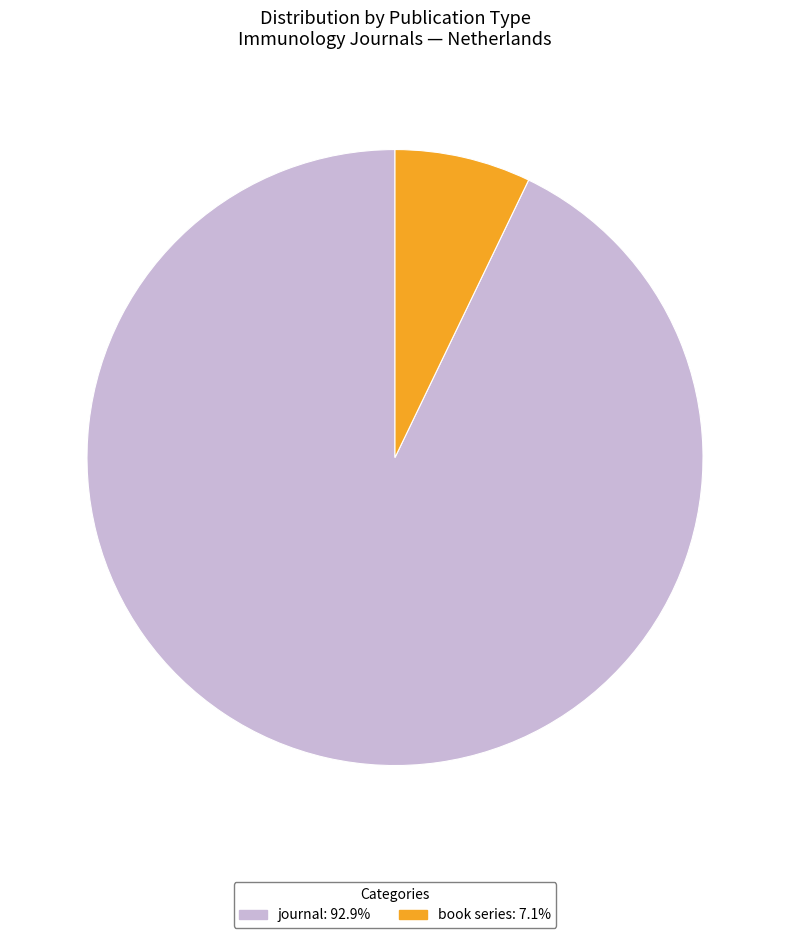

What is the ratio of the value at journal to the value at book series?

13.0